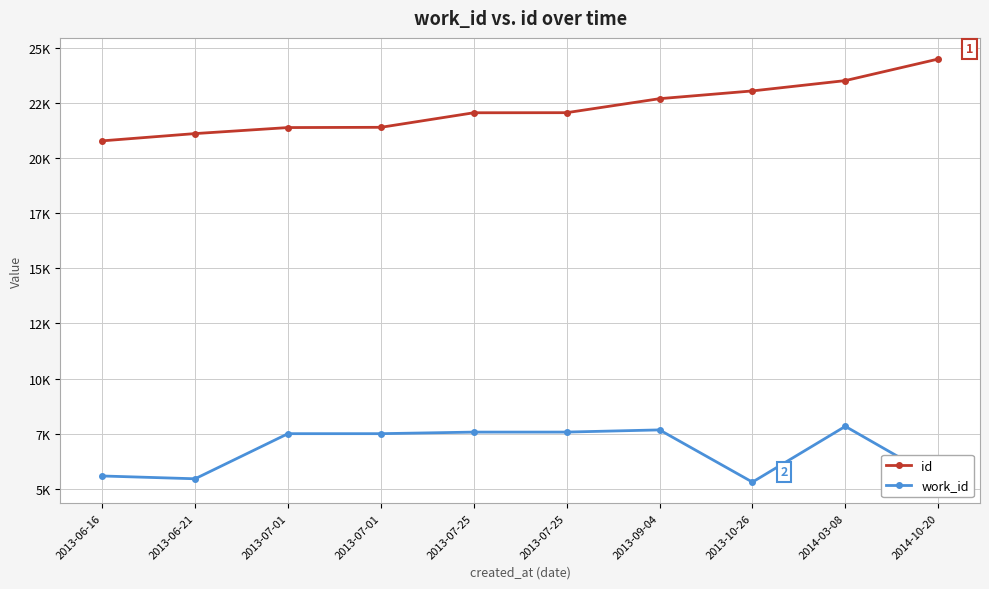

Is this an area chart (filled region under the line)?

No